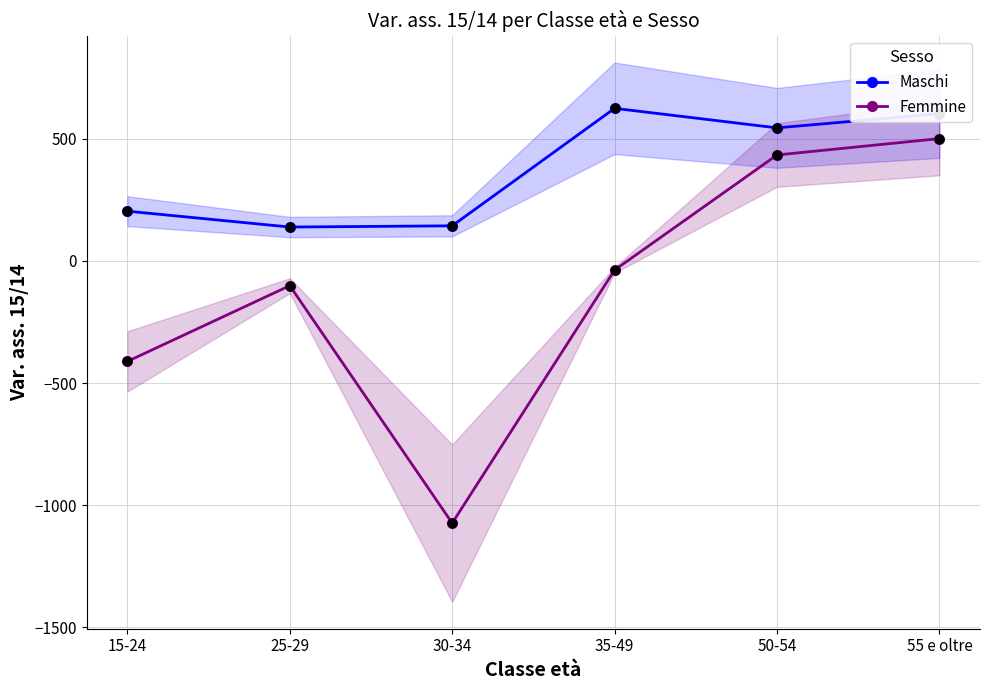

What is the total value across all series at 30-34?

-929